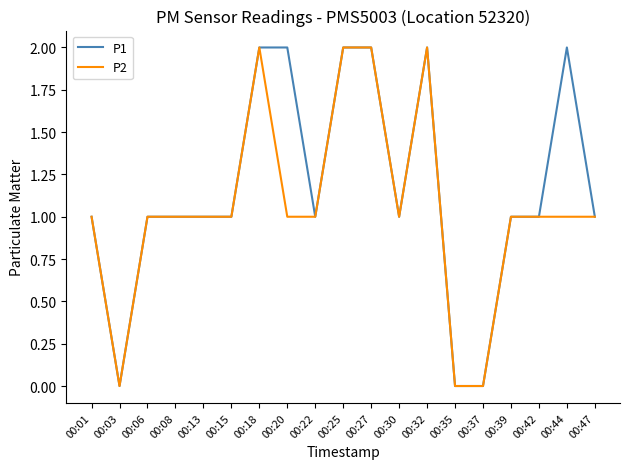

The P1 series shows 4 at 00:27. True or false?

False